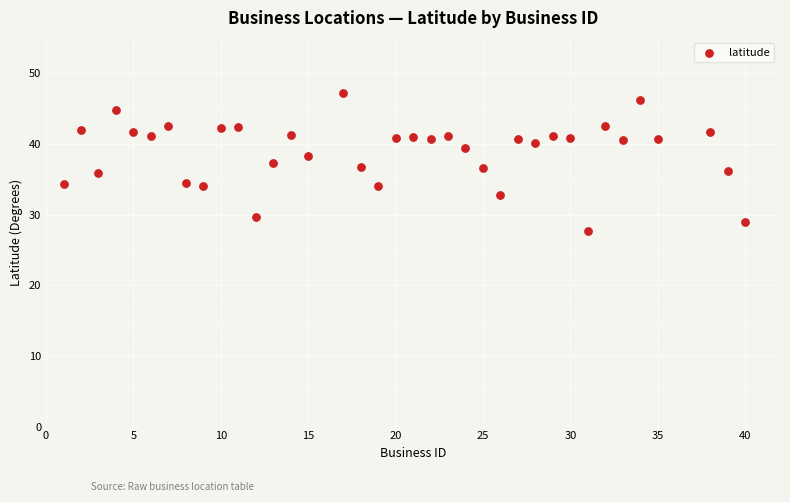

What is the range of Y values (max minus min)?

19.6